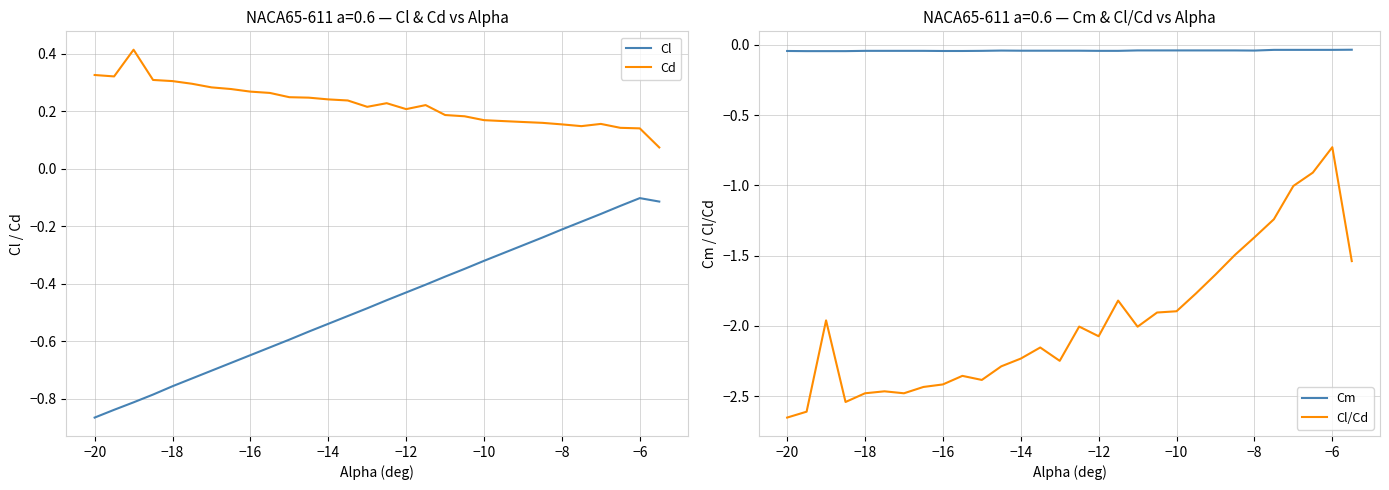

Does the chart display data point markers on the line(s)?

No